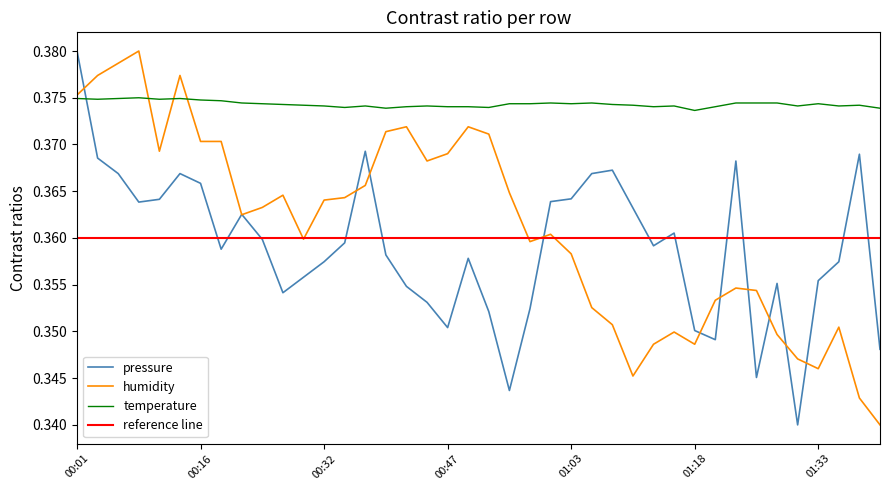

At which label is temperature closest to 0?

01:18